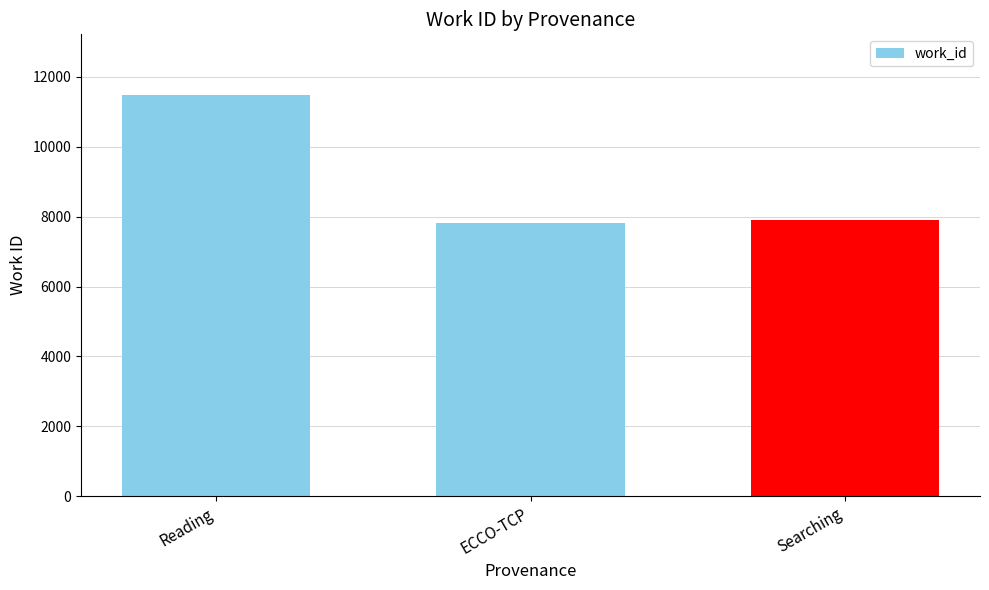

What is the change in value from ECCO-TCP to Searching?

+85